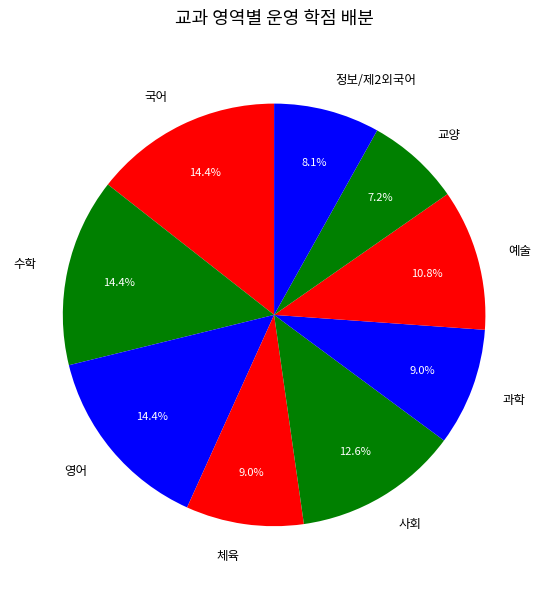

Does 과학 account for over 50% of the chart?

No